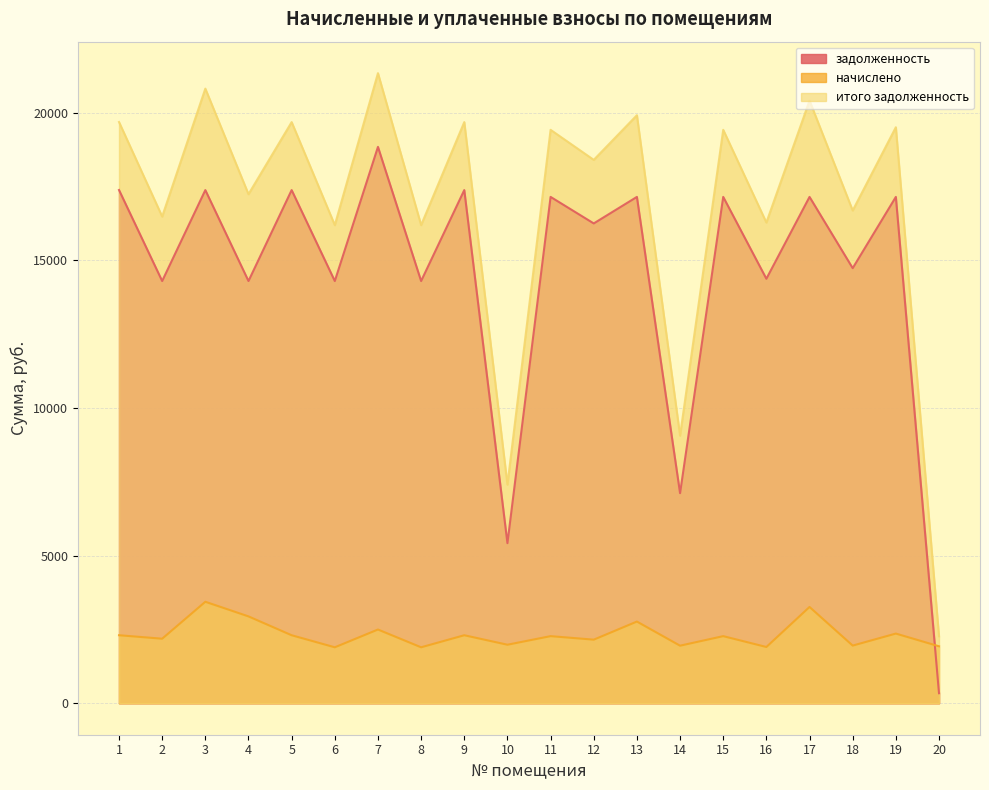

Does the chart display data point markers on the line(s)?

No